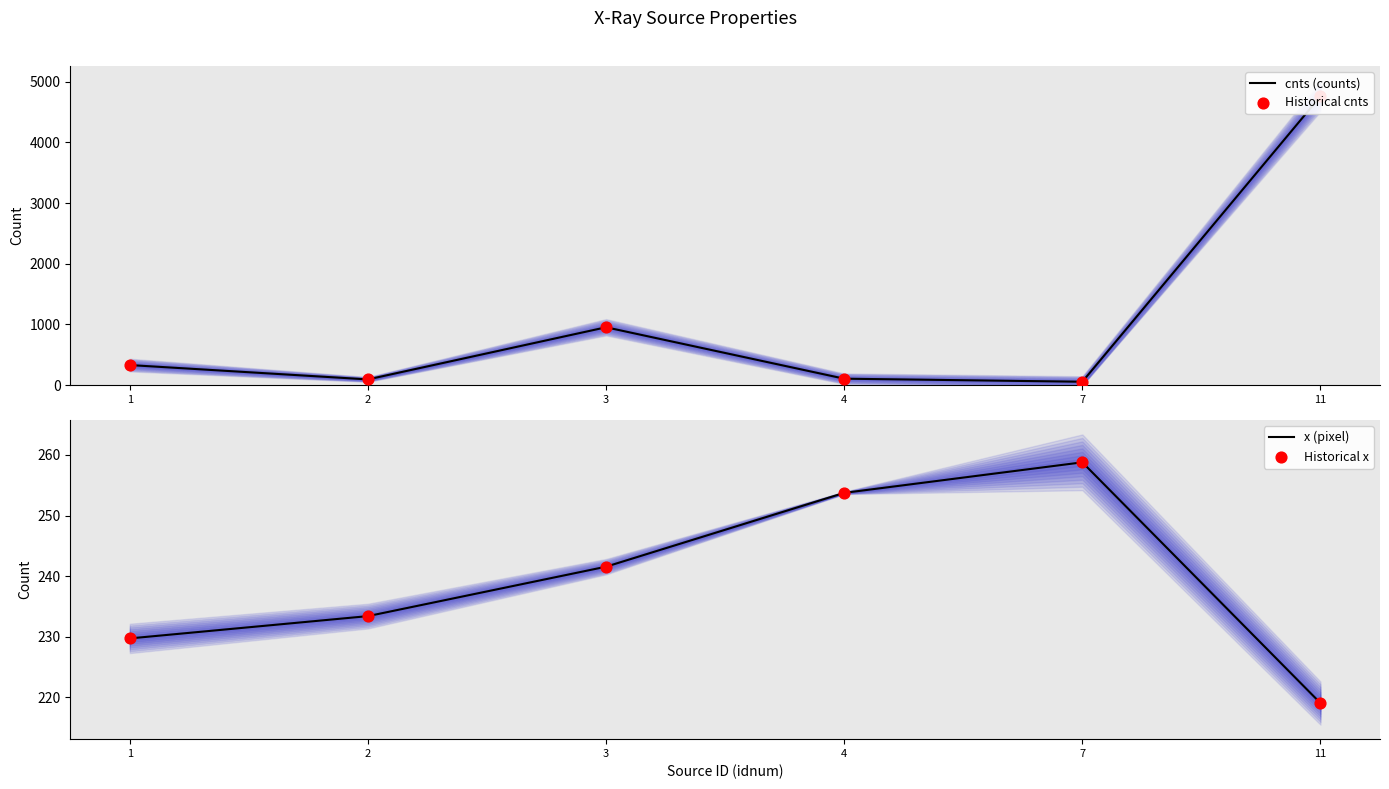

Which series contains the highest Y value?

cnts (counts)